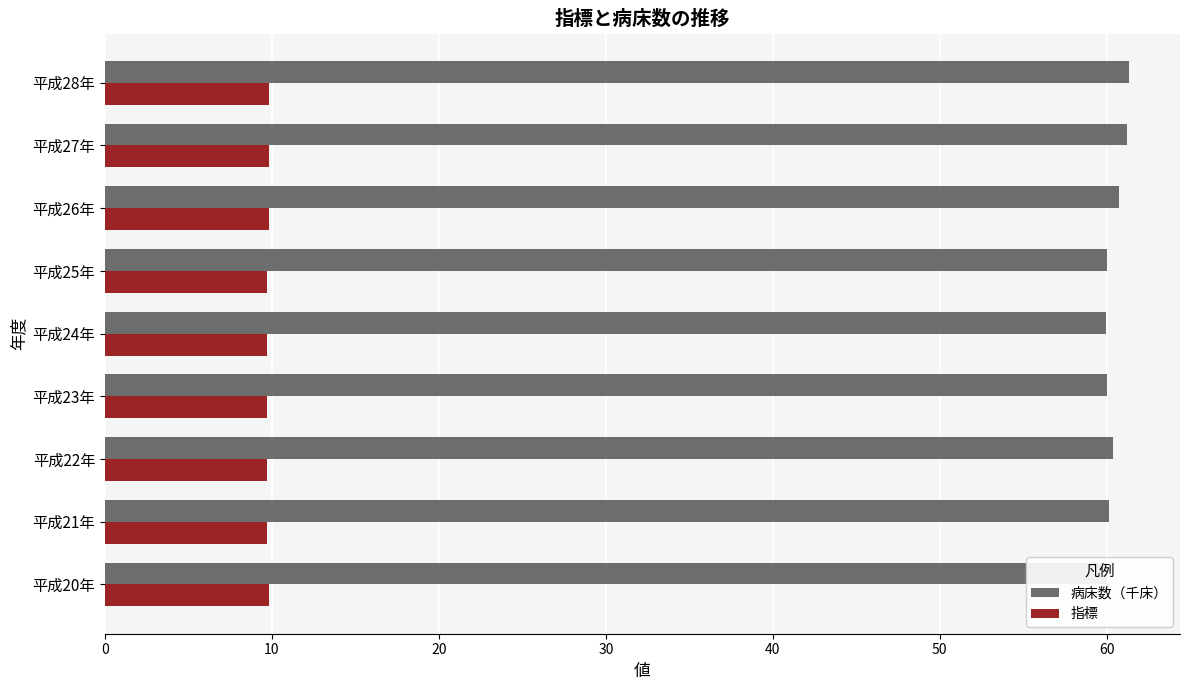

What is the maximum value for 指標?

9.8